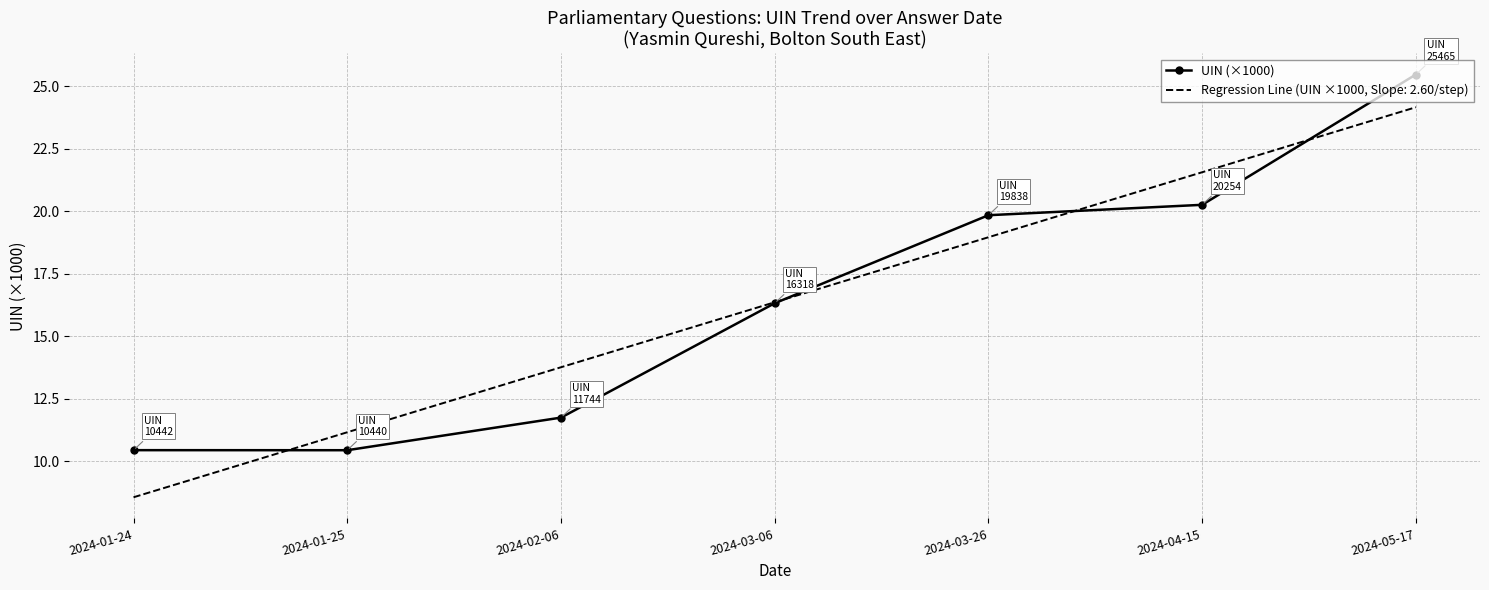

Between 2024-01-25 and 2024-04-15, which series saw the biggest shift?

Regression Line (UIN ×1000, Slope: 2.60/step)